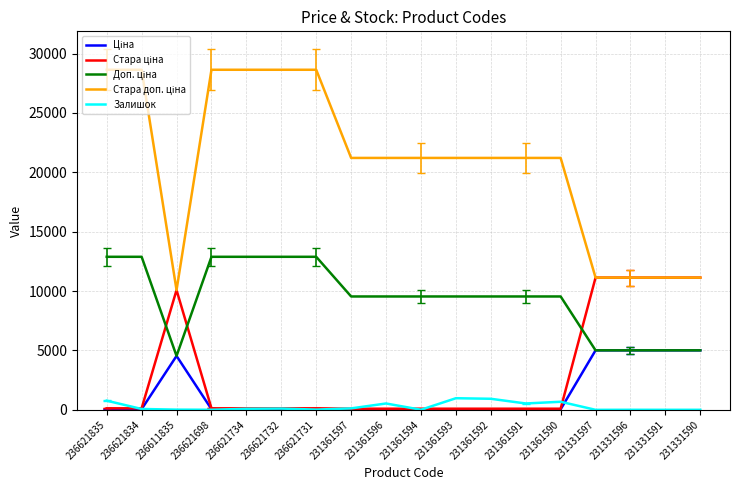

Is it true that Залишок equals 17.0 at 236611835?

True